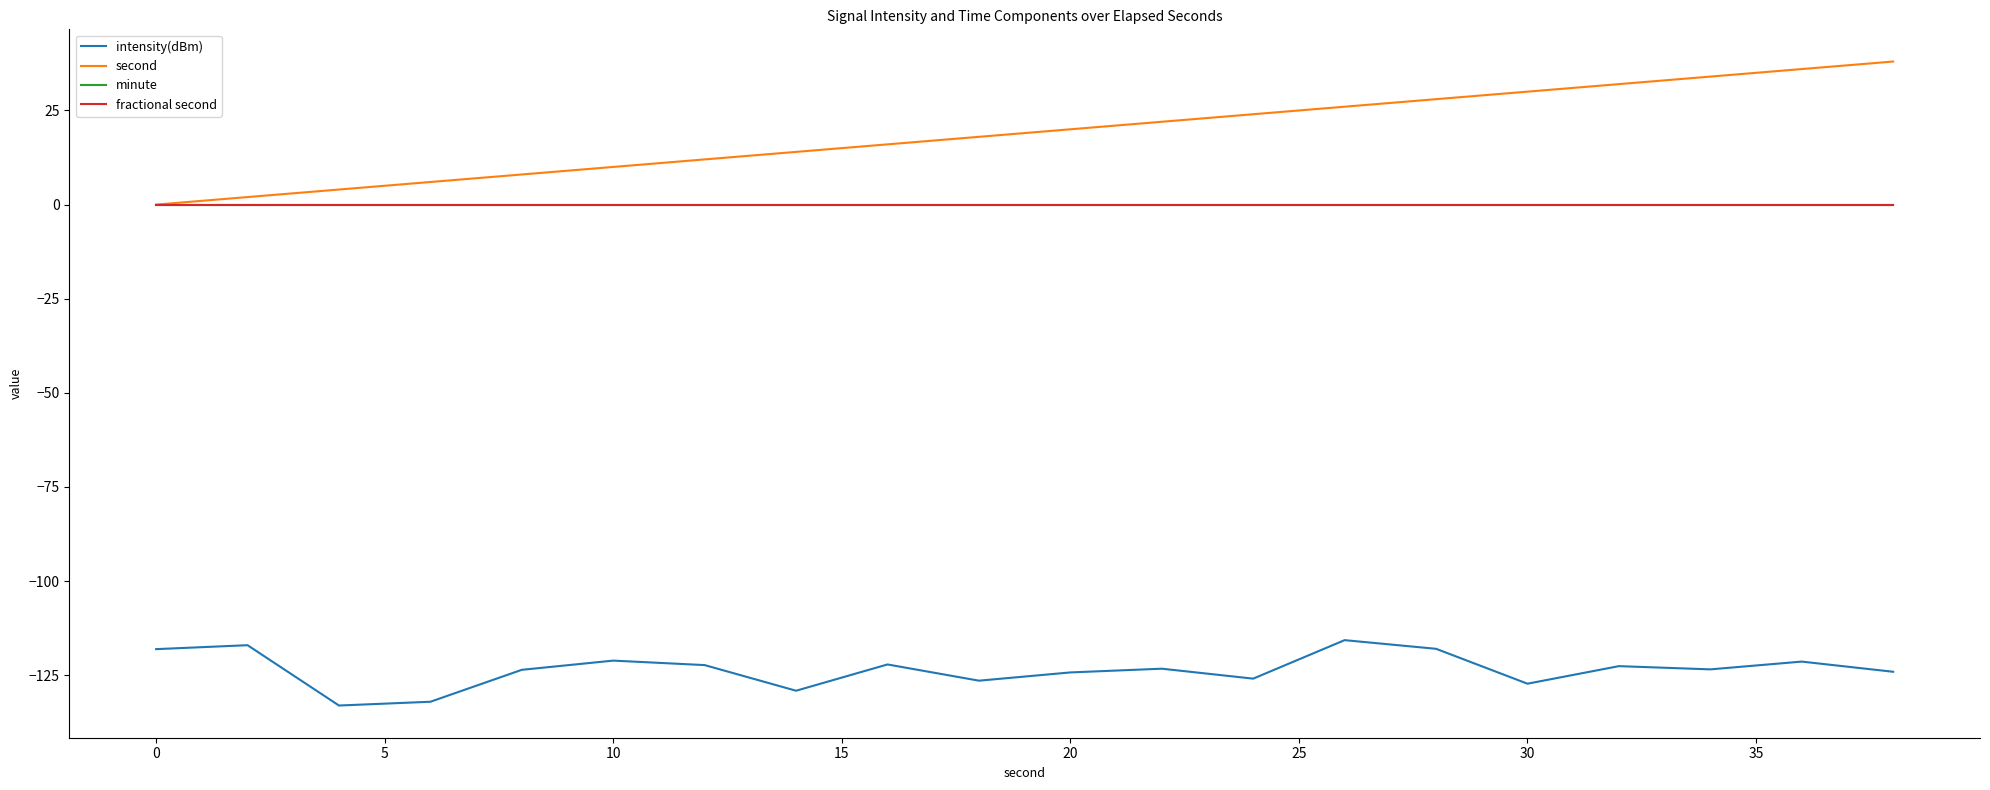

True or false: second and minute intersect in this chart.

False